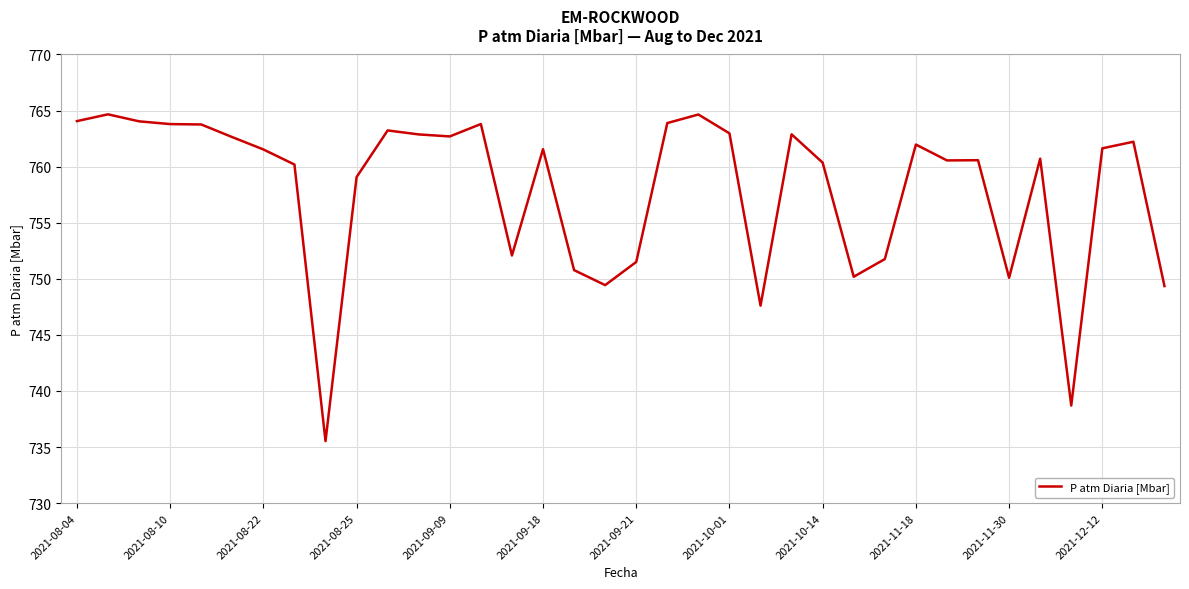

What is the greatest value displayed?

764.7